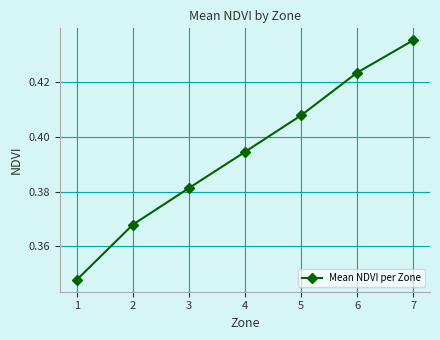

How many values are between 0 and 1?

7